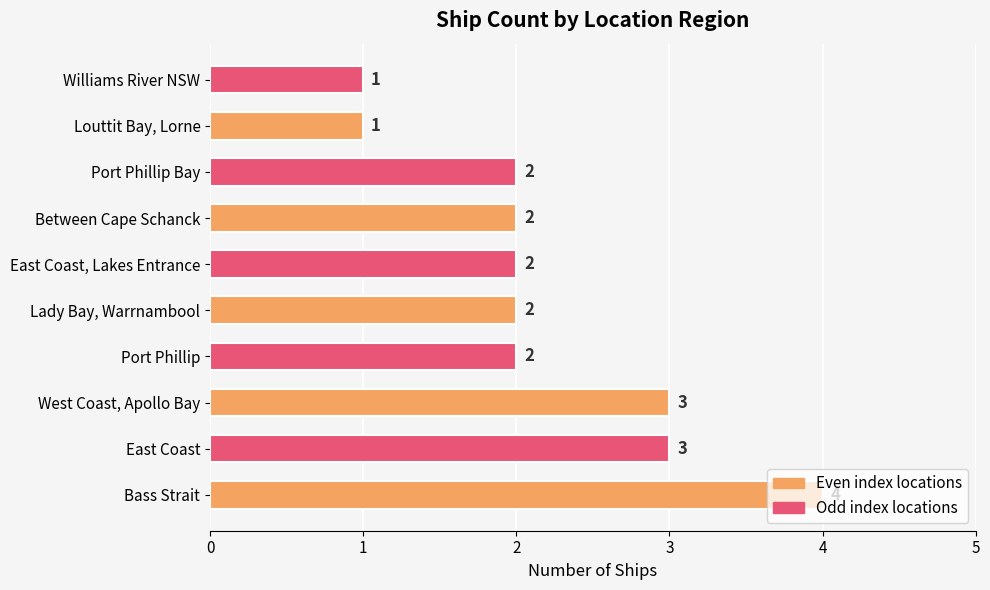

What is the approximate value at Bass Strait?

4